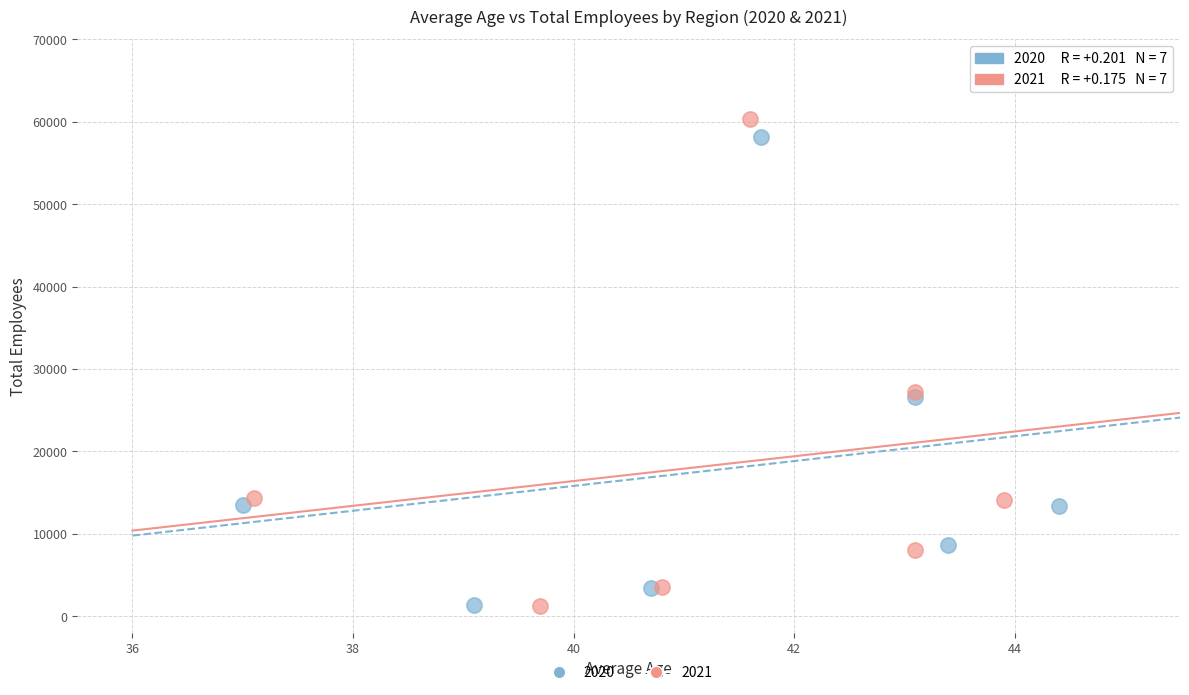

What are all the series names shown in the legend?

2020, 2021